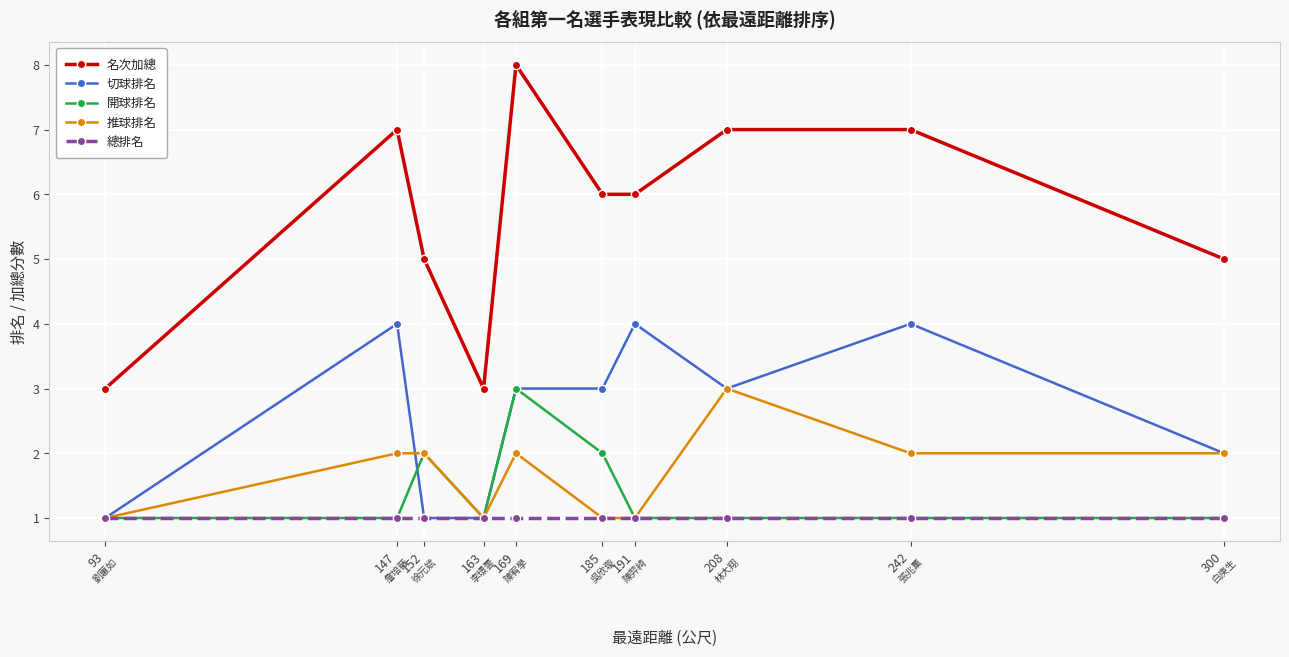

What is the sum of the 推球排名 values at 147 and 169?

4